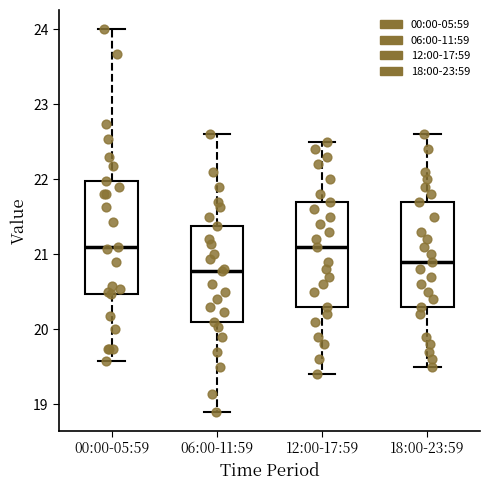

Comparing the boxes themselves (not the whiskers), which one is the tallest?

00:00-05:59